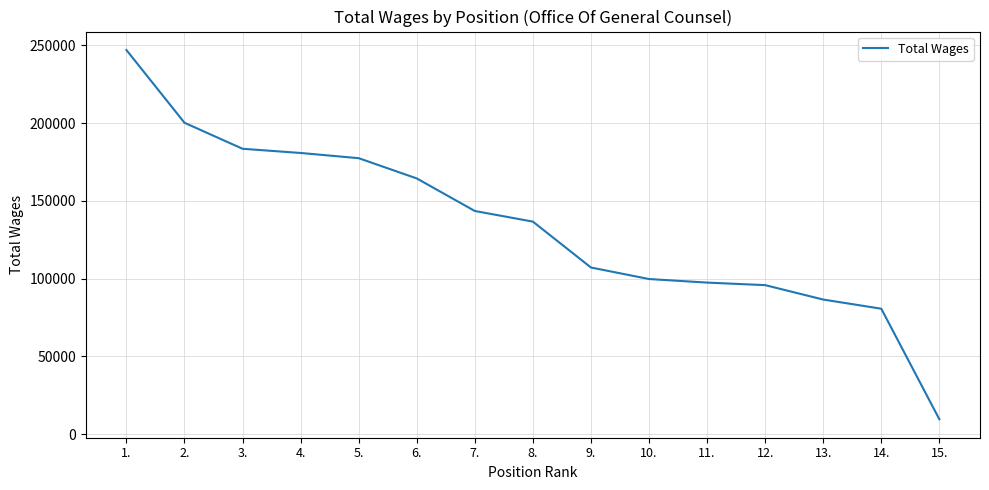

What is the minimum value shown in the chart?

9668